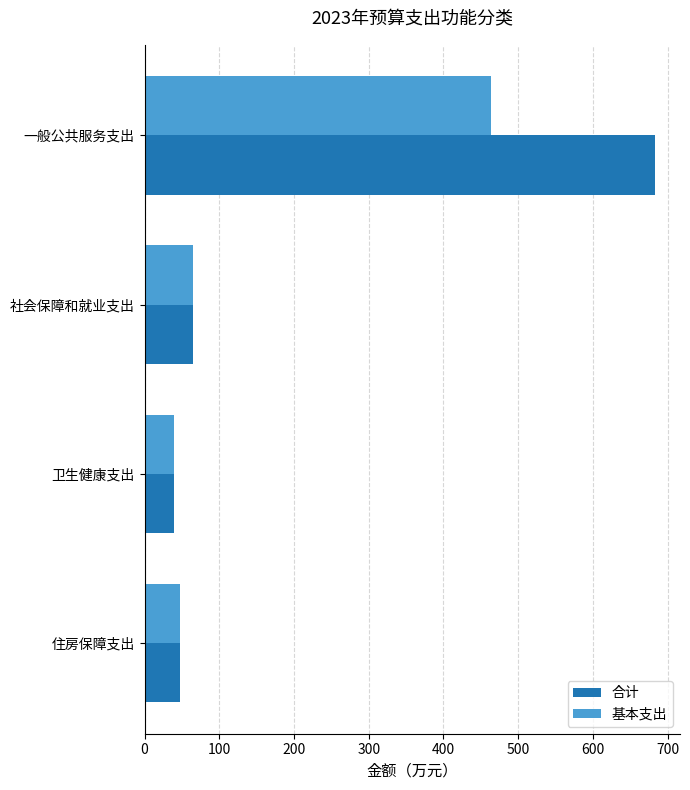

List the series in order of their overall mean, lowest first.

基本支出, 合计